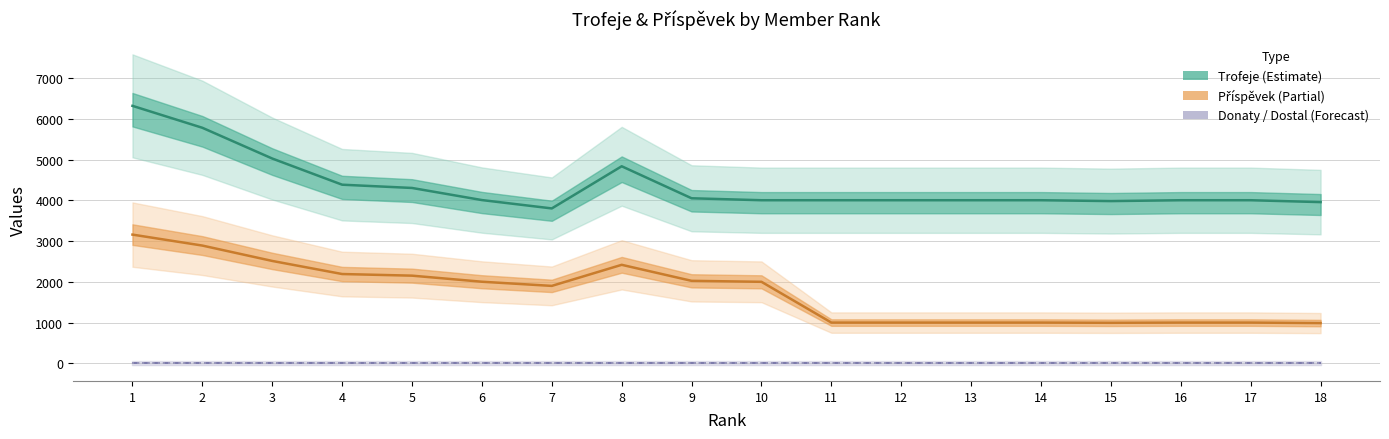

Which series has the largest range (max minus min)?

Trofeje